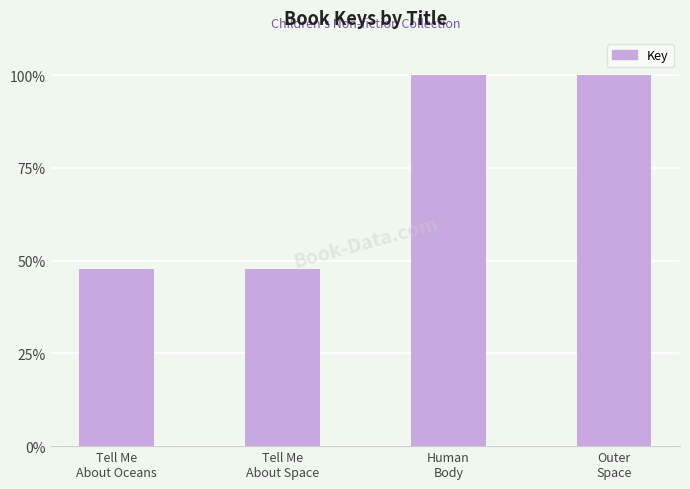

At which label does the data first exceed 99?

Human
Body